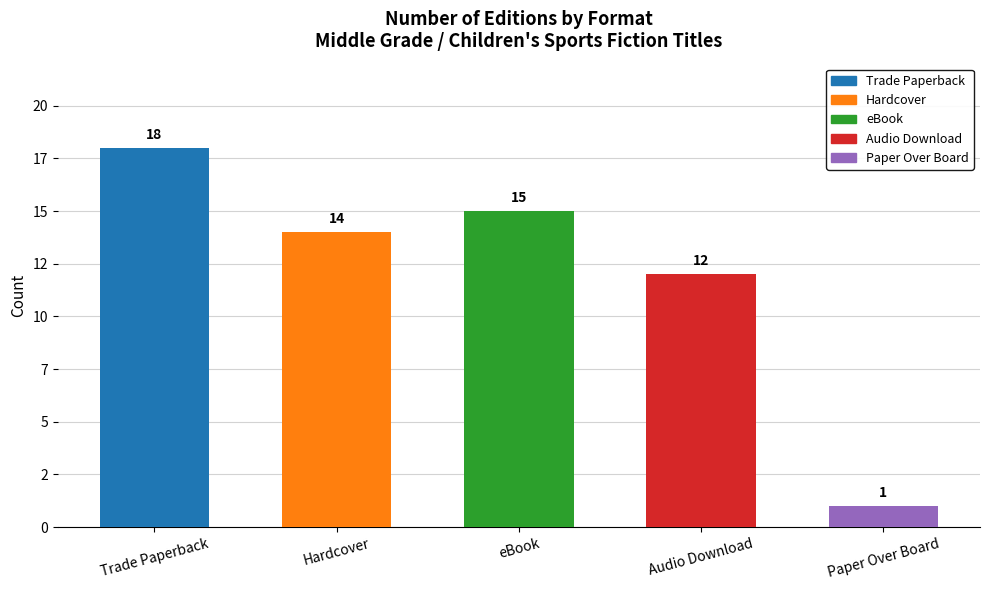

Does the chart contain any negative values?

No